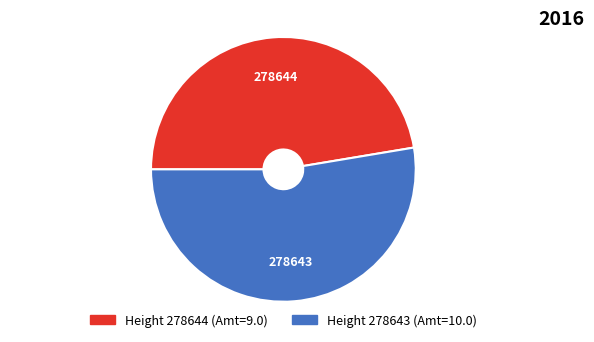

Is there any slice that represents more than half of the pie?

Yes